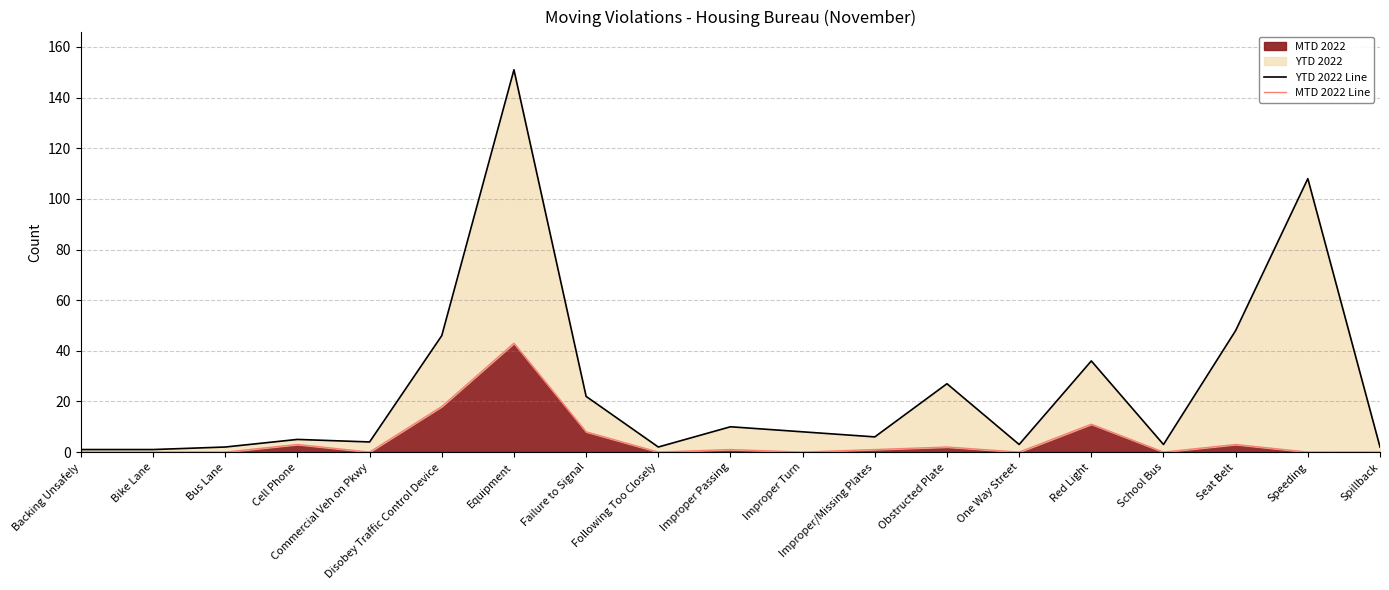

What is the maximum value for YTD 2022 Line?

151